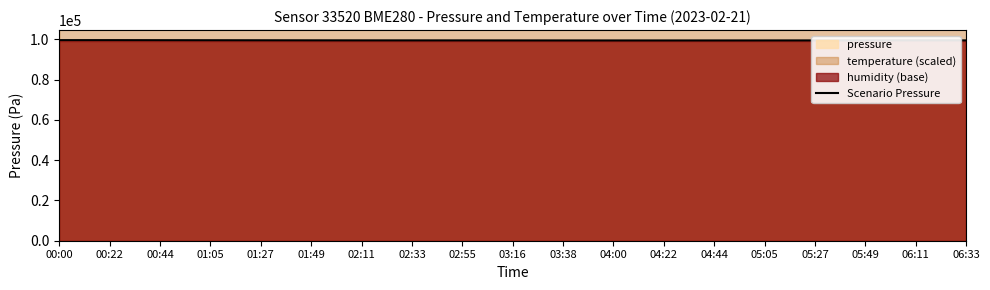

What is the value of the 11th point from the left?

99448.0